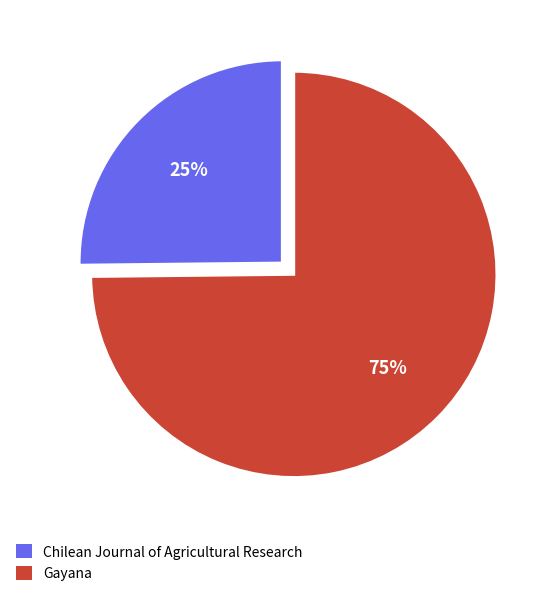

Do Gayana and Chilean Journal of Agricultural Research together represent more than half of the pie?

Yes